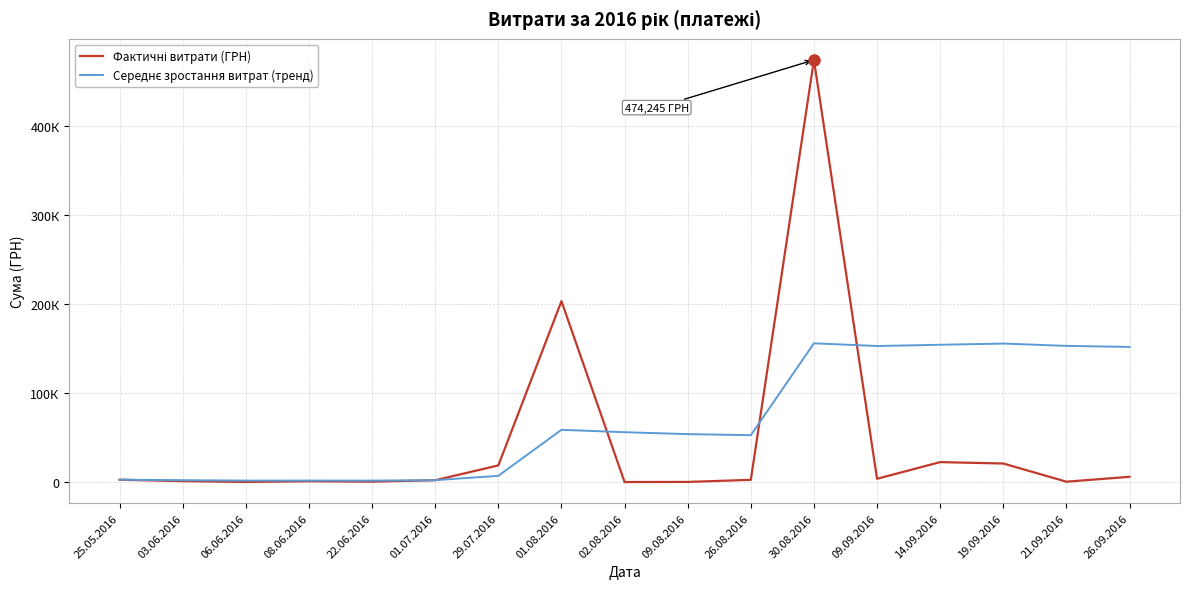

Which series has the largest total across all categories?

Середнє зростання витрат (тренд)